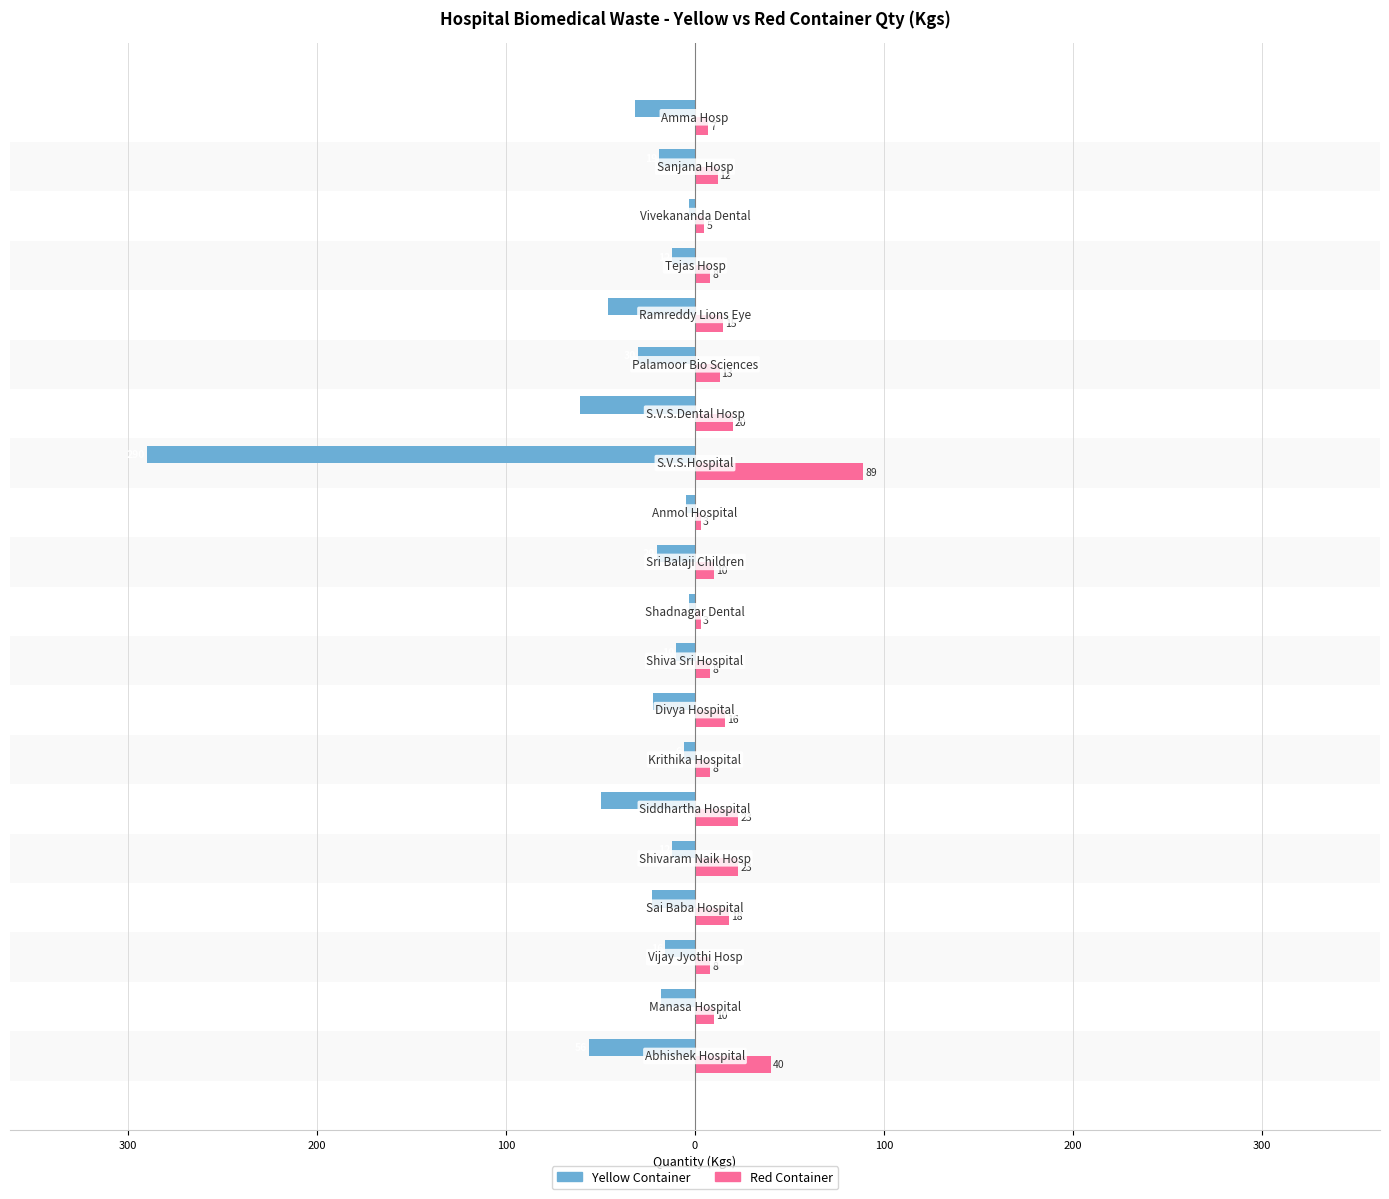

What are all the series names shown in the legend?

Yellow Container, Red Container